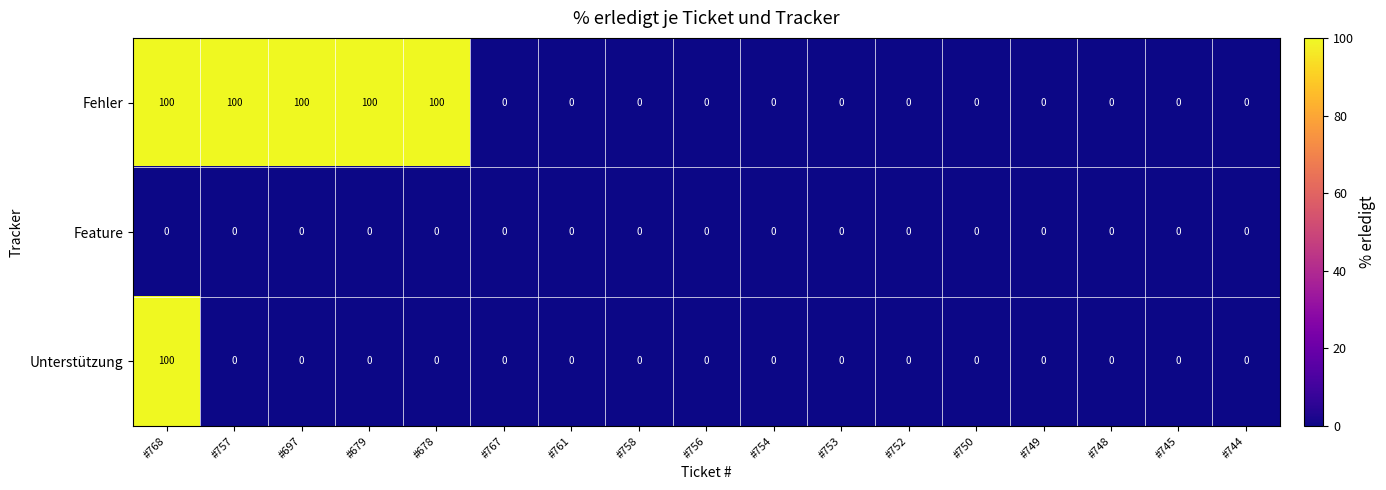

How many Fehler values are between 0 and 100?

17